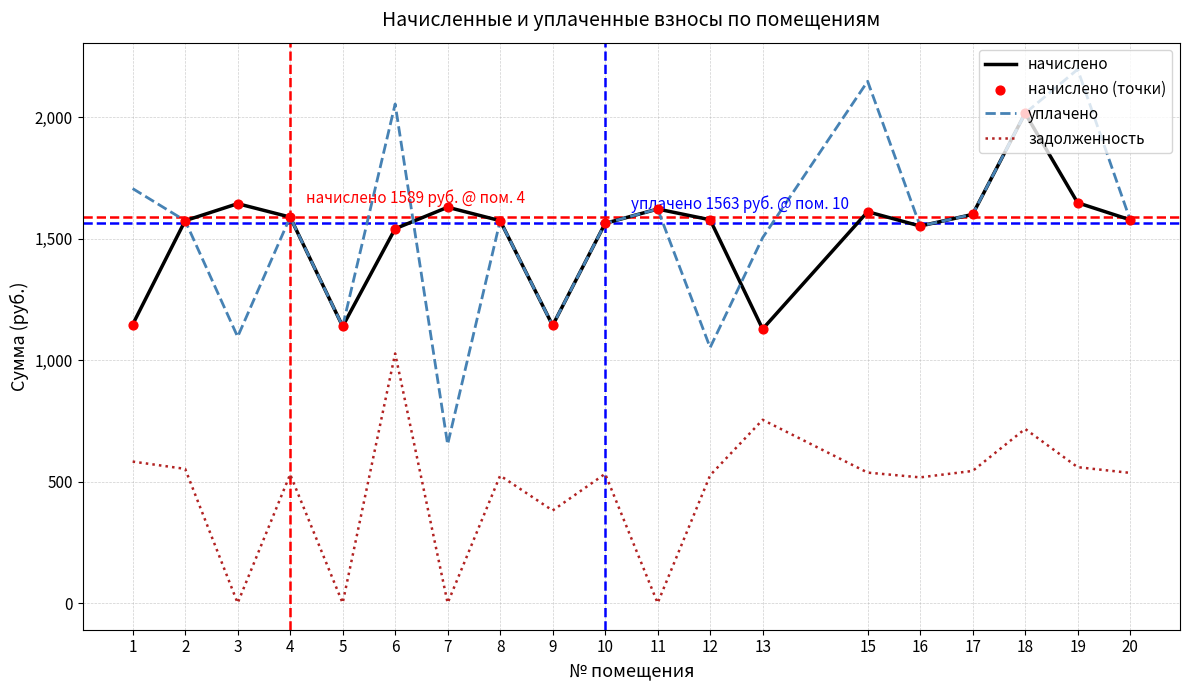

Which series changed the most between 13 and 19?

уплачено